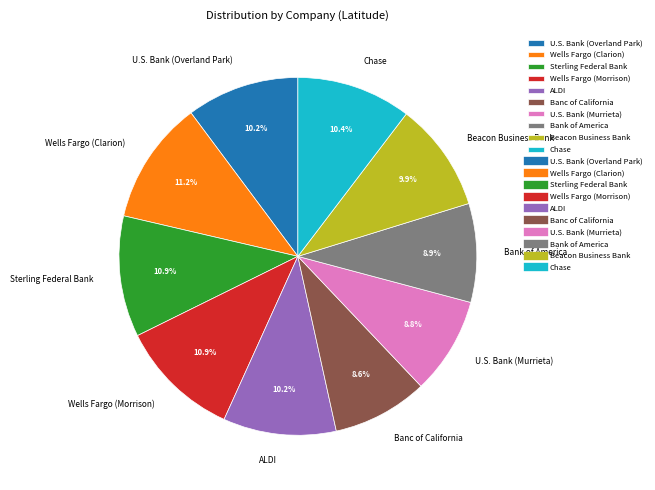

True or false: Bank of America accounts for 1% of the total.

False